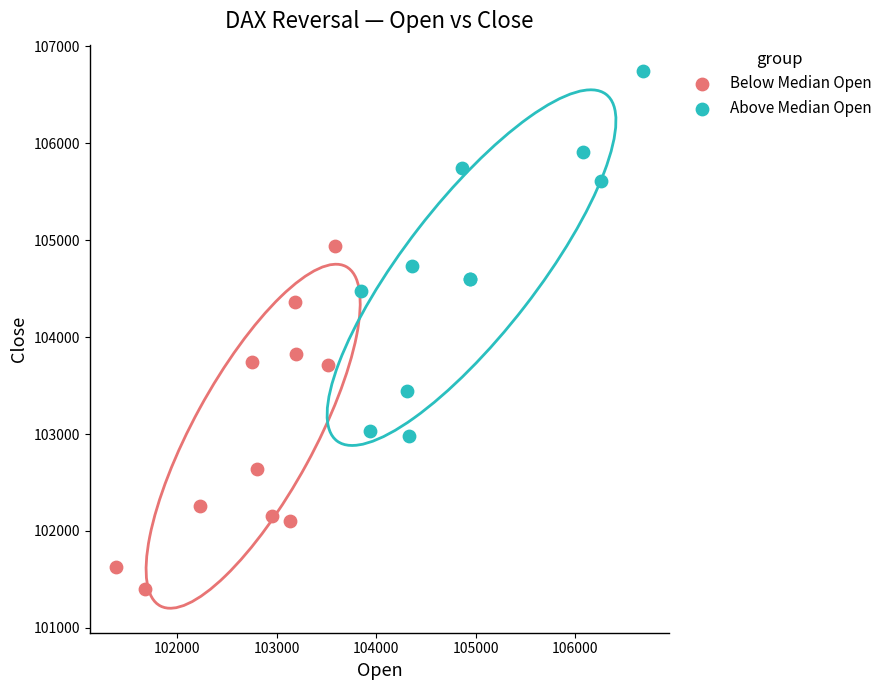

What are all the series names shown in the legend?

Below Median Open, Above Median Open